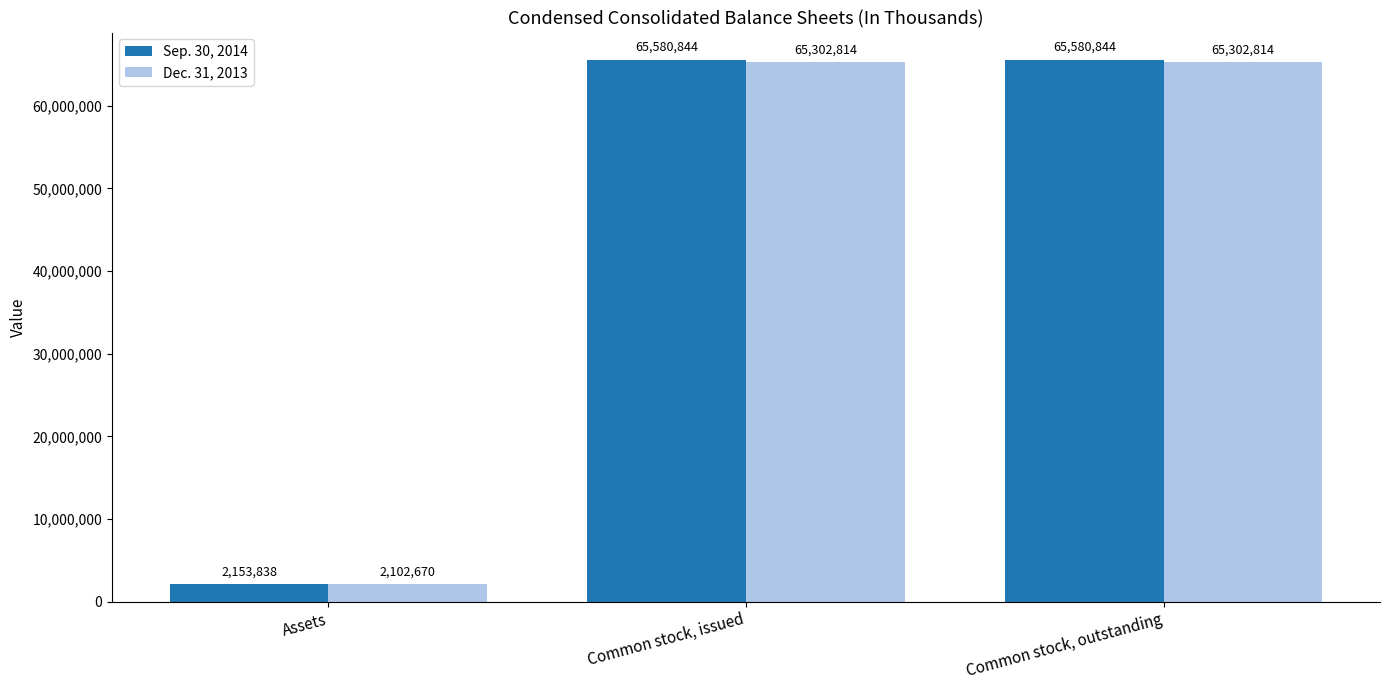

Rank the series at Common stock, issued from highest to lowest value.

Sep. 30, 2014, Dec. 31, 2013